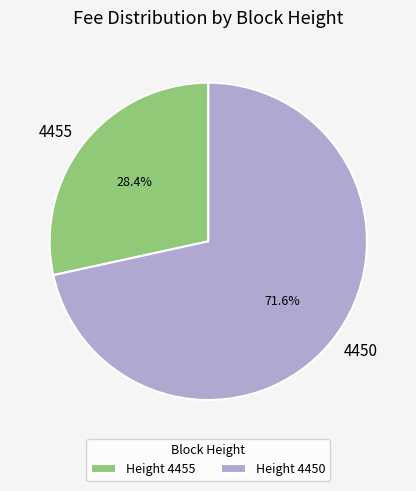

Does any single category account for the majority?

Yes